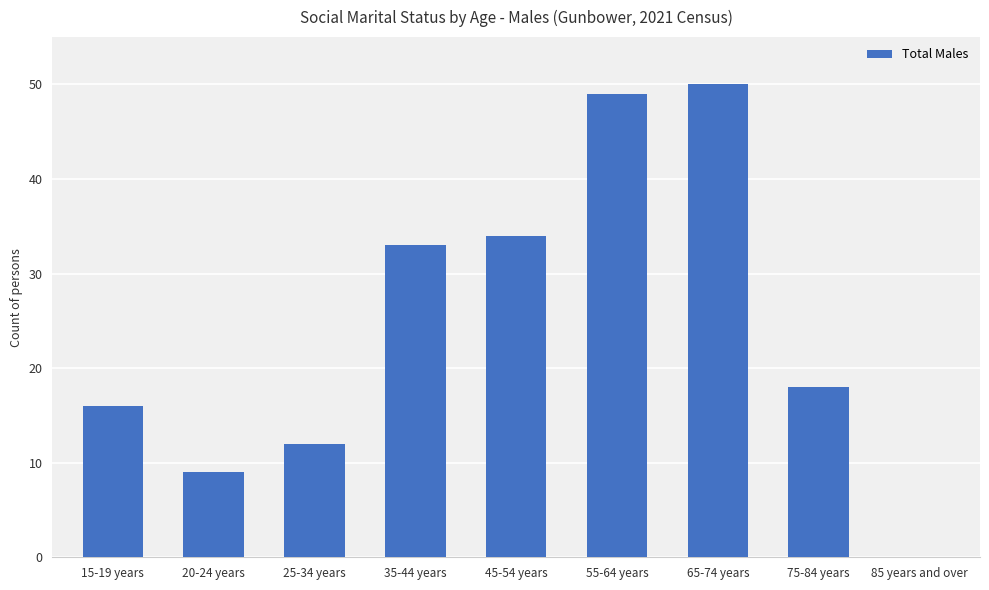

Approximately how many times larger is the value at 35-44 years compared to 65-74 years?

0.7